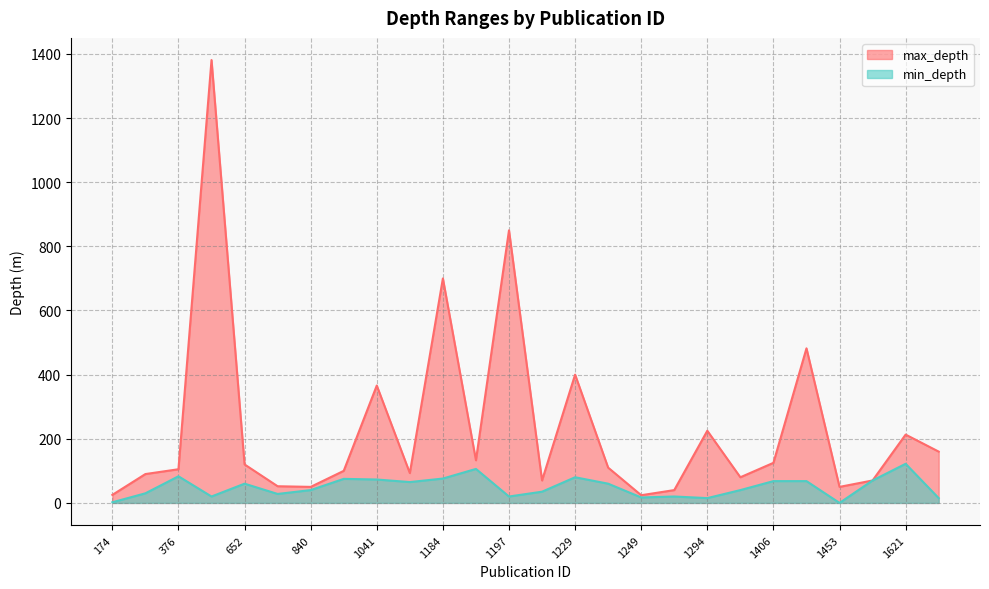

Does the chart display data point markers on the line(s)?

No